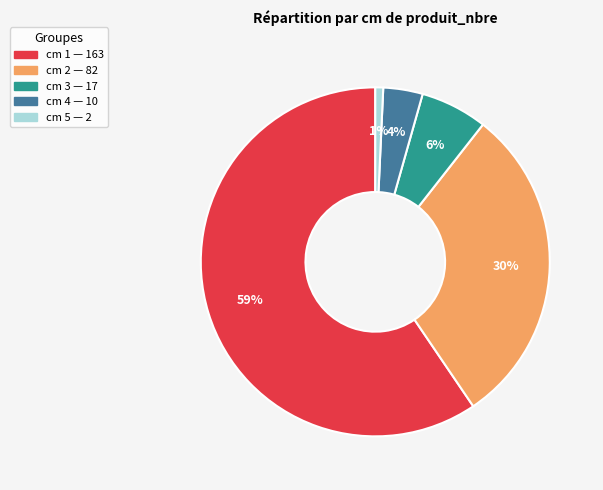

To the nearest percent, what is the average slice percentage?

20%